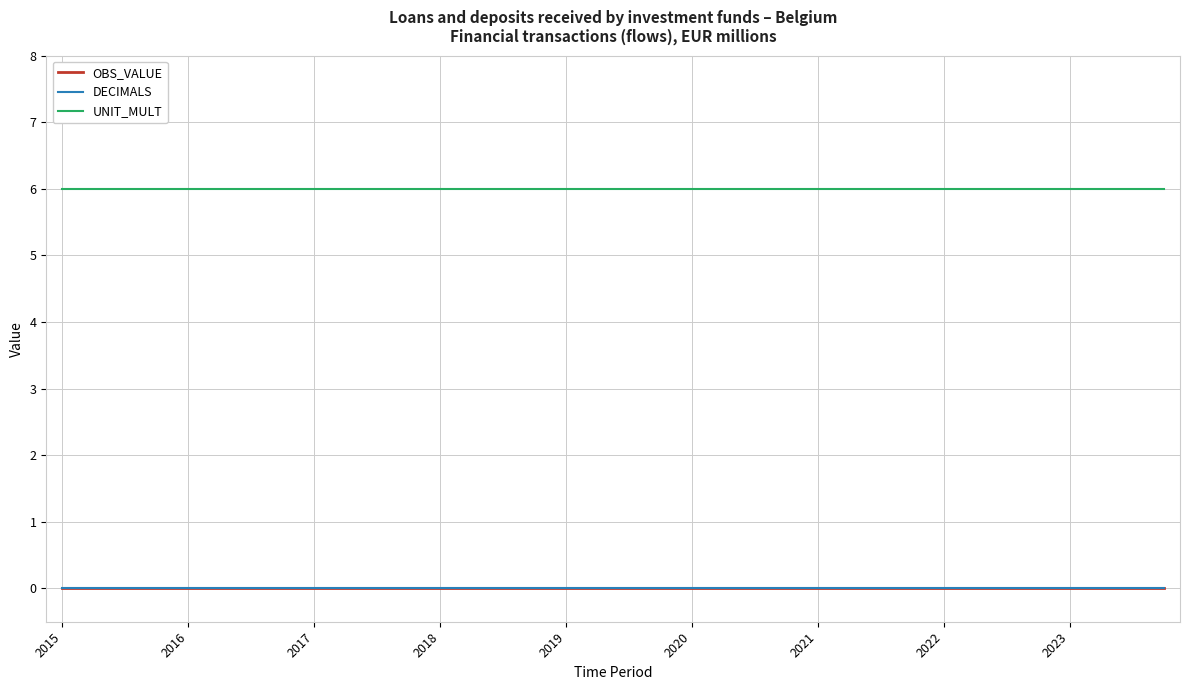

Which label corresponds to the largest value in the chart?

2015